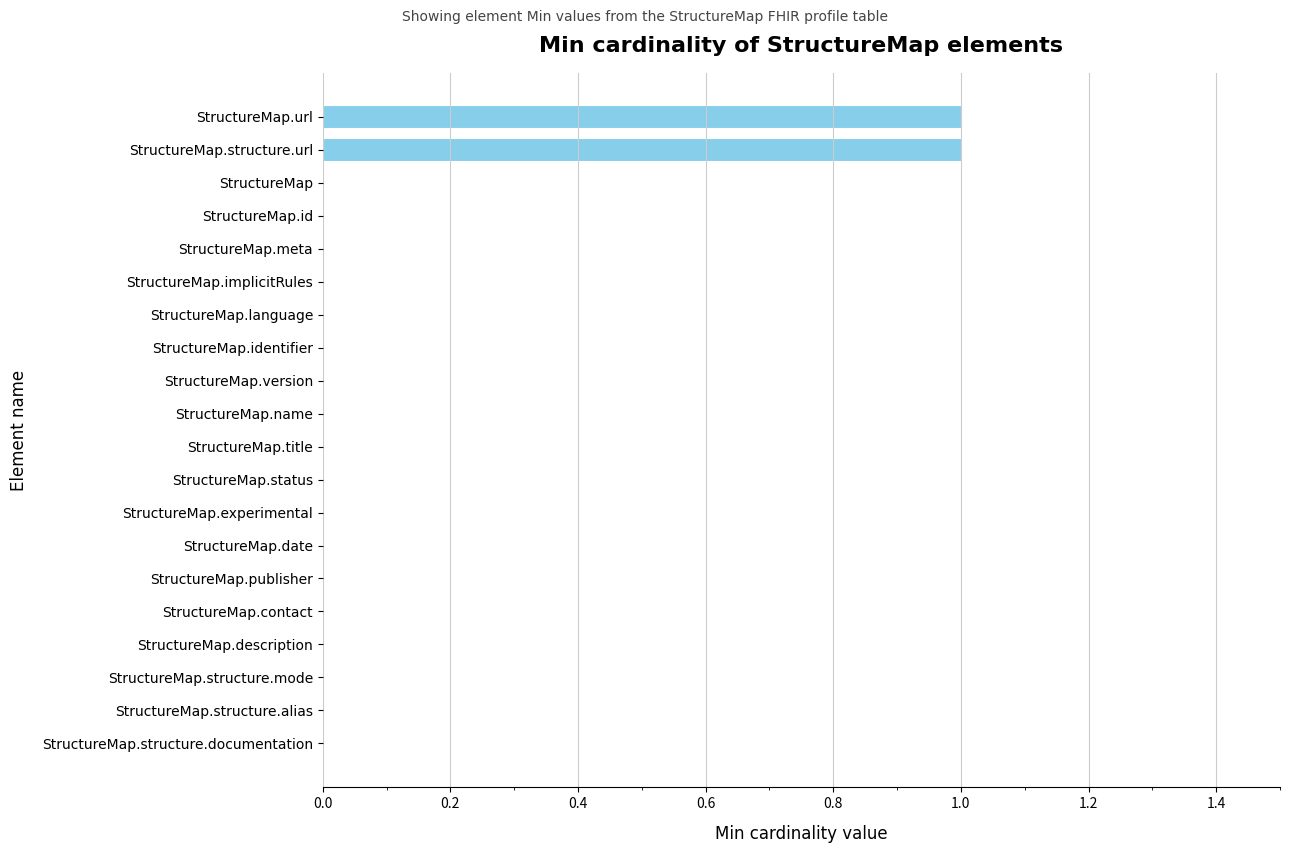

What is the greatest value displayed?

1